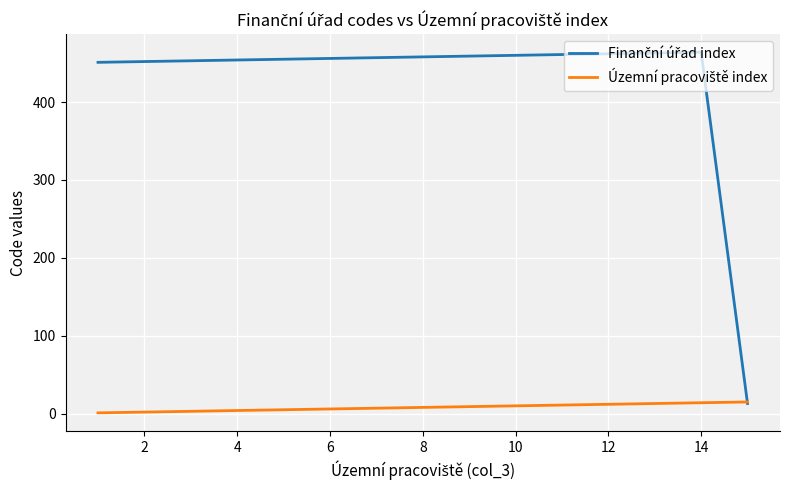

What is the greatest value displayed?

464